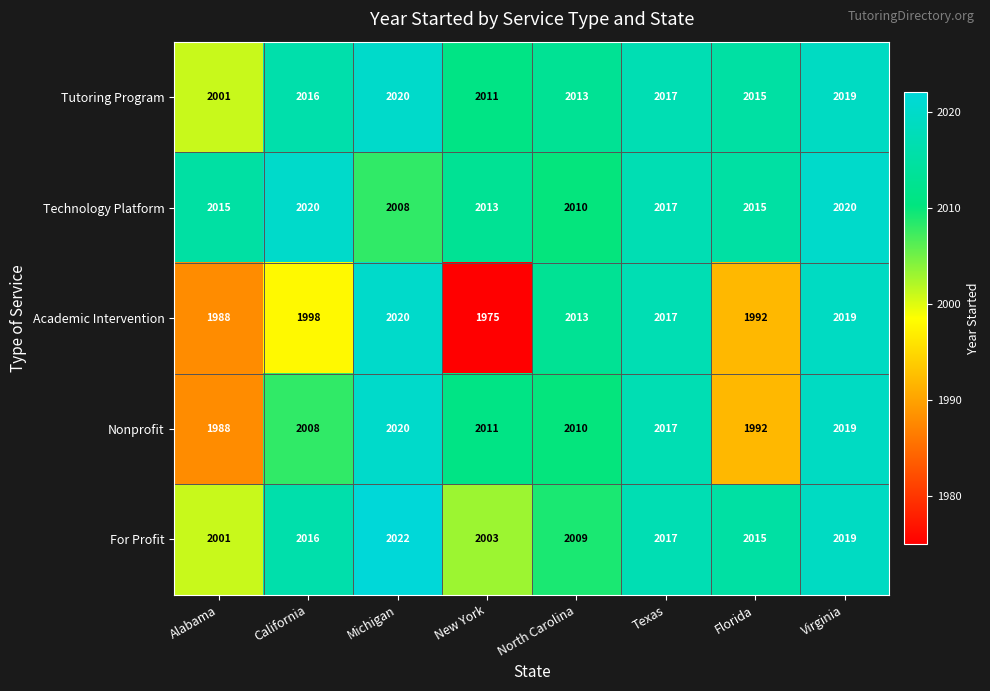

At how many categories does at least one series exceed 2009?

8